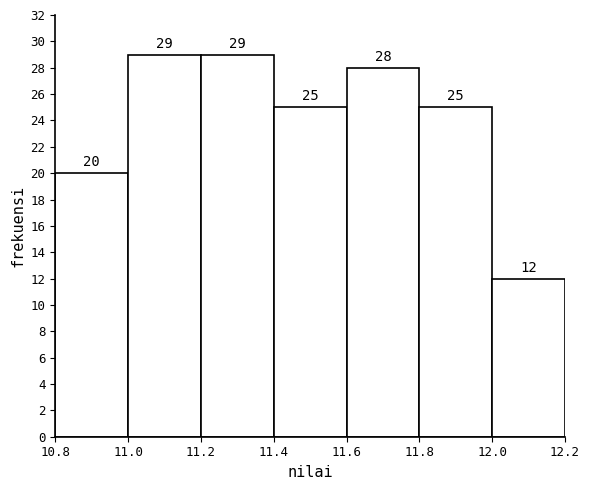

Reading left to right, transcribe this chart: for each bar, give the range it covers on the x-axis and its height.

10.8 to 11.0: 20
11.0 to 11.2: 29
11.2 to 11.4: 29
11.4 to 11.6: 25
11.6 to 11.8: 28
11.8 to 12.0: 25
12.0 to 12.2: 12